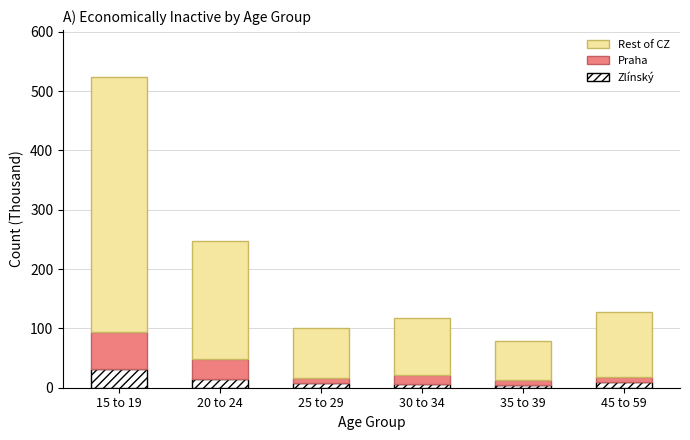

Is it true that Zlínský equals 8.9 at 45 to 59?

True